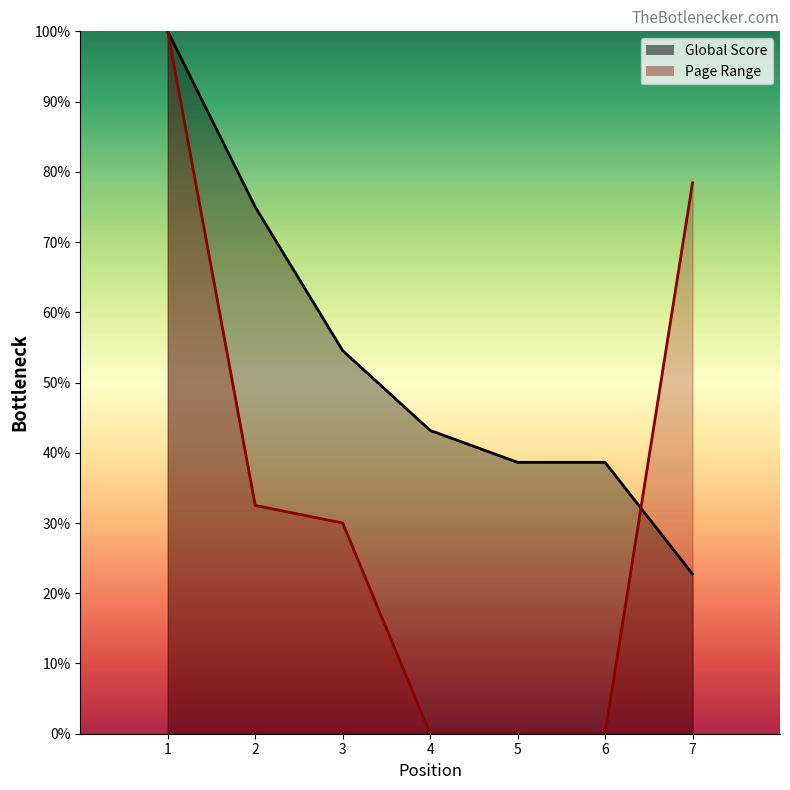

What is the value of the Page Range point at the 1st from the left?

100.0